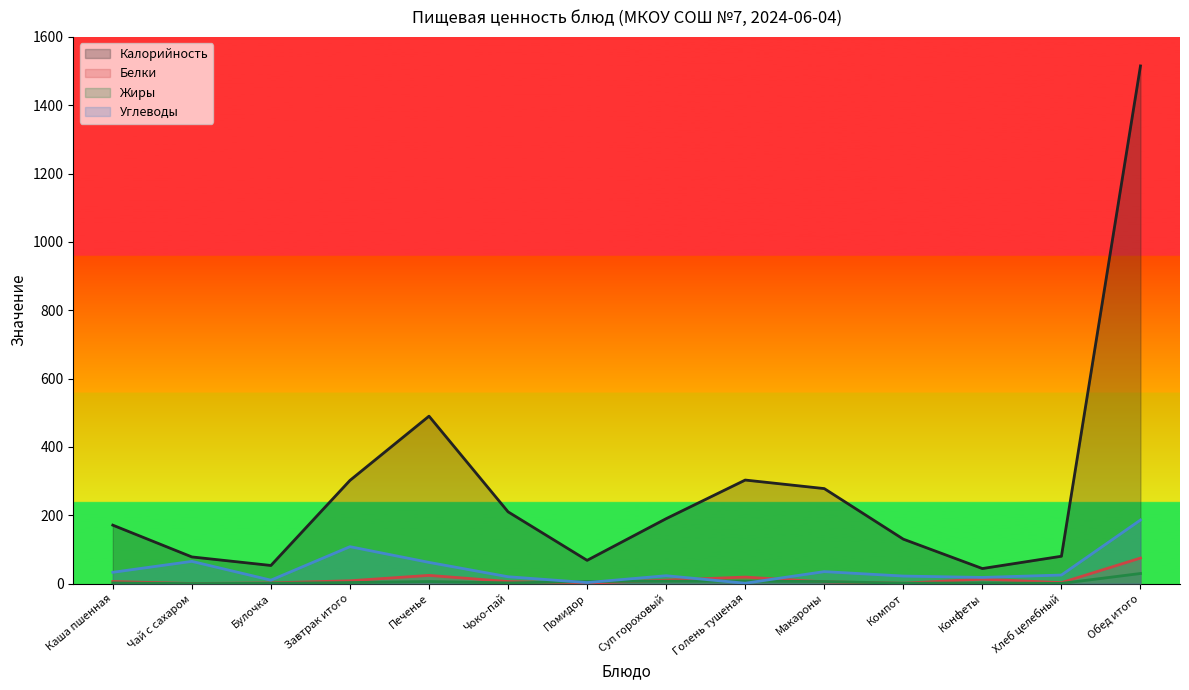

Reading left to right, transcribe all the data shown in this chart.

Калорийность: Каша пшенная=171.0	Чай с сахаром=78.0	Булочка=53.0	Завтрак итого=302.0	Печенье=490.0	Чоко-пай=210.0	Помидор=68.0	Суп гороховый=190.0	Голень тушеная=303.0	Макароны=278.0	Компот=130.0	Конфеты=44.0	Хлеб целебный=80.0	Обед итого=1515.0
Белки: Каша пшенная=6.0	Чай с сахаром=0.2	Булочка=2.0	Завтрак итого=8.2	Печенье=24.0	Чоко-пай=6.0	Помидор=1.0	Суп гороховый=10.0	Голень тушеная=19.0	Макароны=5.0	Компот=1.0	Конфеты=13.0	Хлеб целебный=2.7	Обед итого=74.7
Жиры: Каша пшенная=2.0	Чай с сахаром=0.0	Булочка=1.0	Завтрак итого=3.0	Печенье=6.0	Чоко-пай=2.0	Помидор=6.0	Суп гороховый=7.0	Голень тушеная=7.0	Макароны=6.0	Компот=1.0	Конфеты=2.0	Хлеб целебный=0.5	Обед итого=29.5
Углеводы: Каша пшенная=33.0	Чай с сахаром=65.0	Булочка=10.0	Завтрак итого=108.0	Печенье=62.0	Чоко-пай=20.0	Помидор=3.0	Суп гороховый=23.0	Голень тушеная=1.0	Макароны=35.0	Компот=22.0	Конфеты=18.0	Хлеб целебный=25.0	Обед итого=186.0